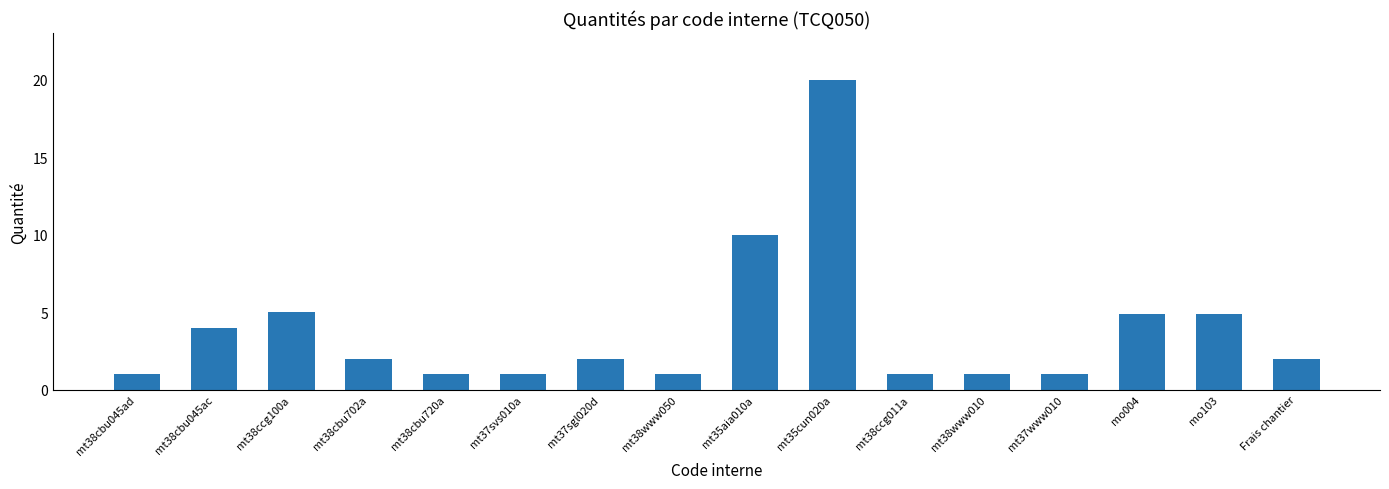

What is the label of the 8th bar from the right?

mt35aia010a